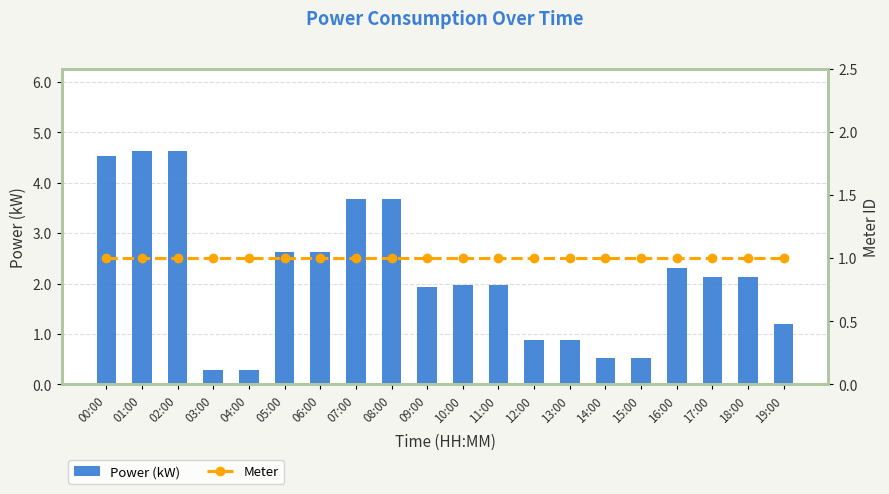

Which series changed the most between 05:00 and 15:00?

Power (kW)